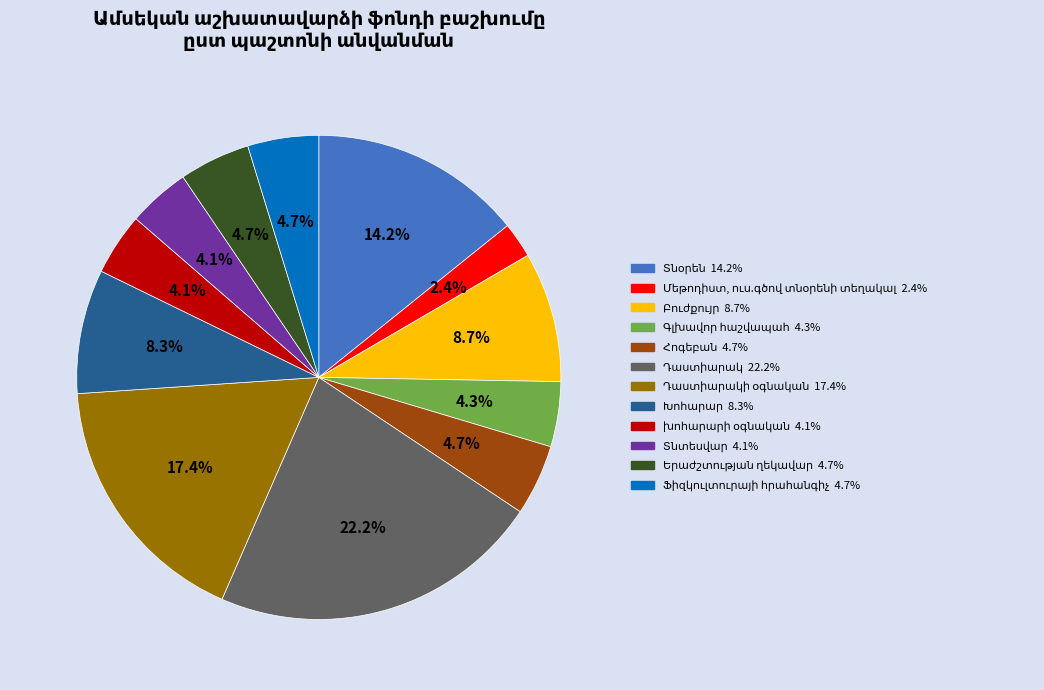

Is there any slice that represents more than half of the pie?

No